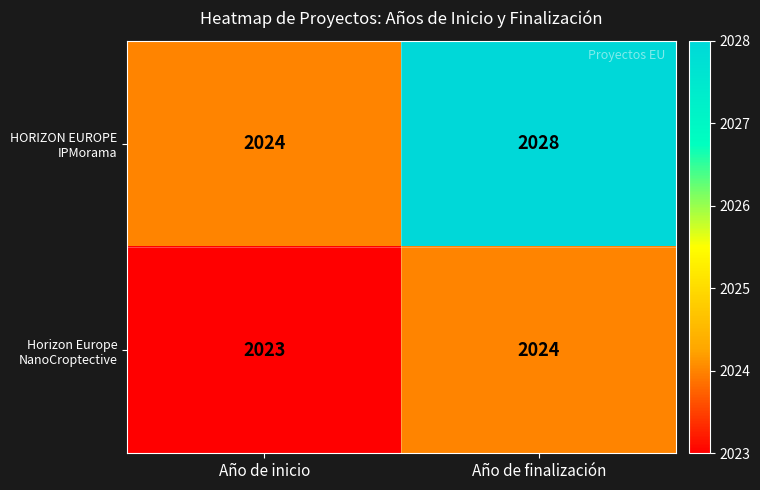

Rank the series by their maximum value, from lowest to highest.

Horizon Europe NanoCroptective, HORIZON EUROPE IPMorama